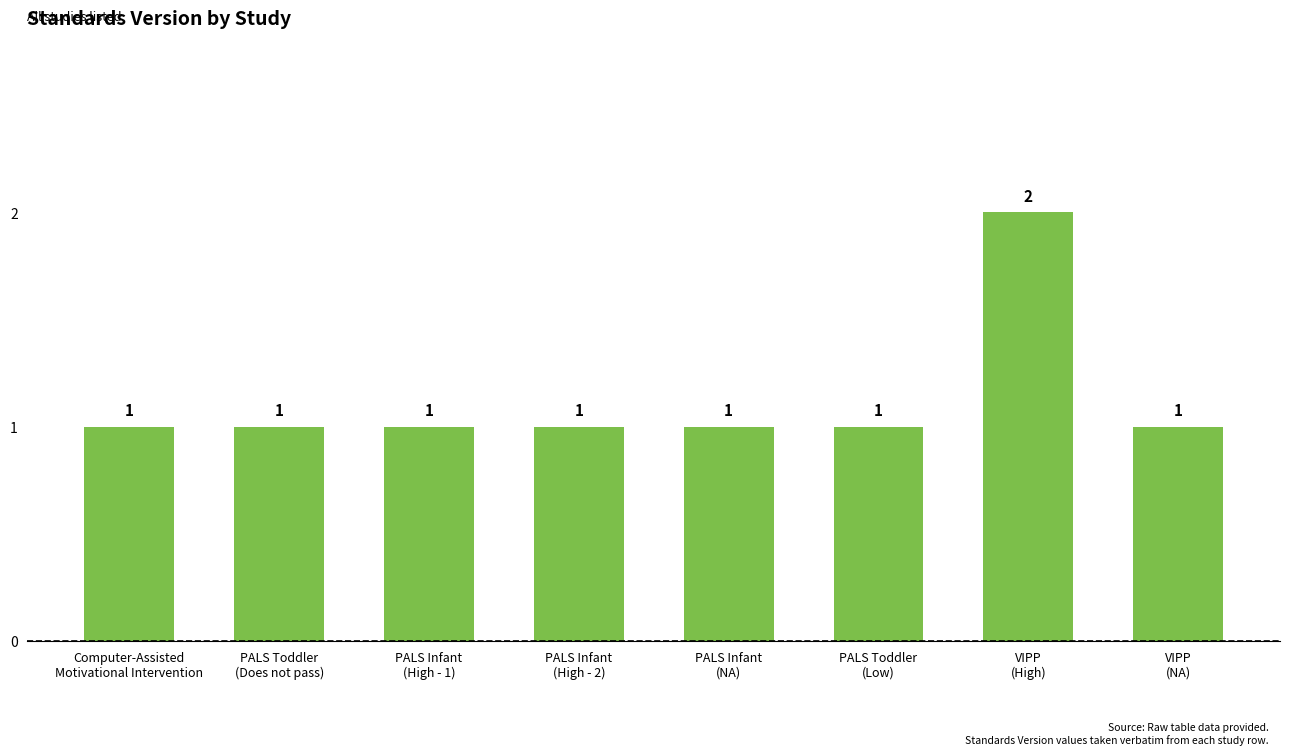

True or false: the data shows 3 at VIPP
(High).

False